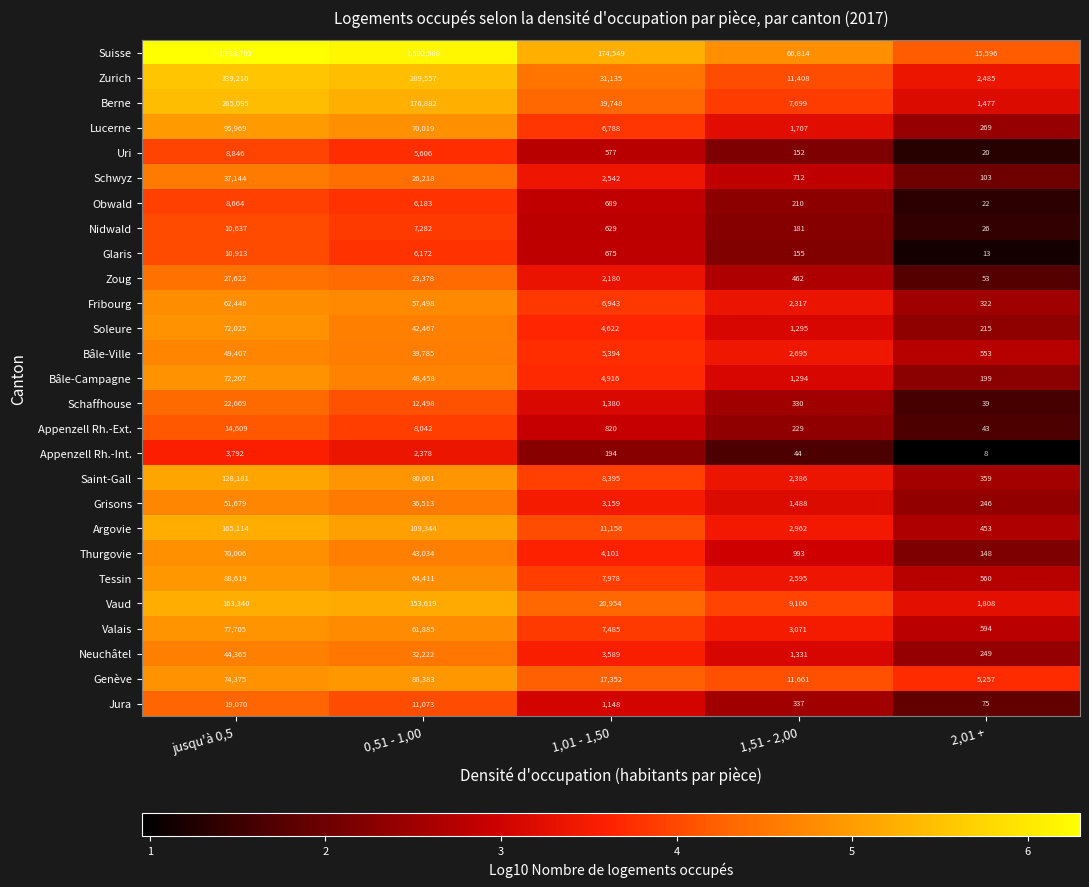

The value of Soleure at 1,01 - 1,50 is 2632. True or false?

False